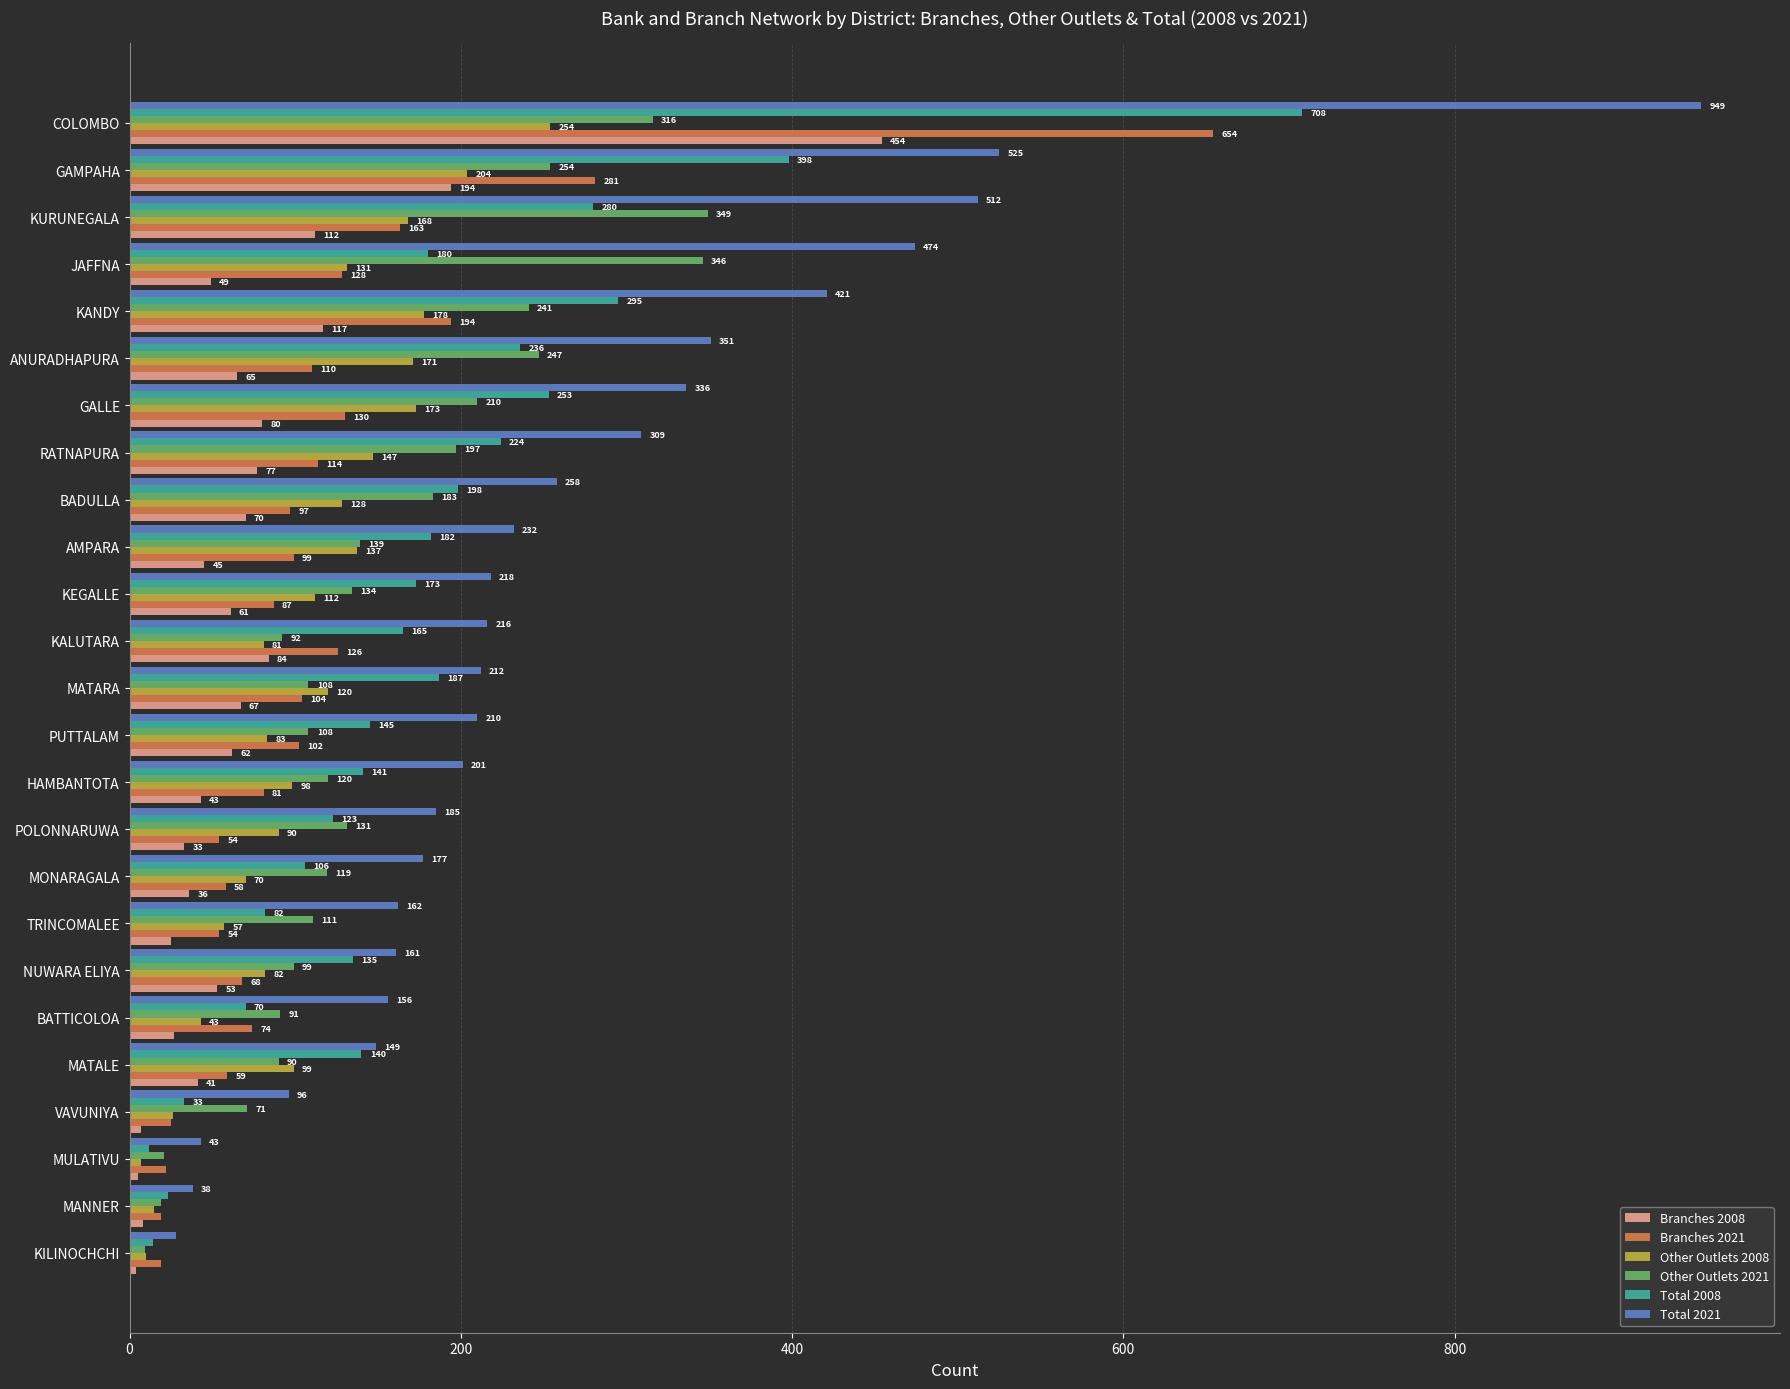

List the series in order of their peak value, lowest first.

Other Outlets 2008, Other Outlets 2021, Branches 2008, Branches 2021, Total 2008, Total 2021